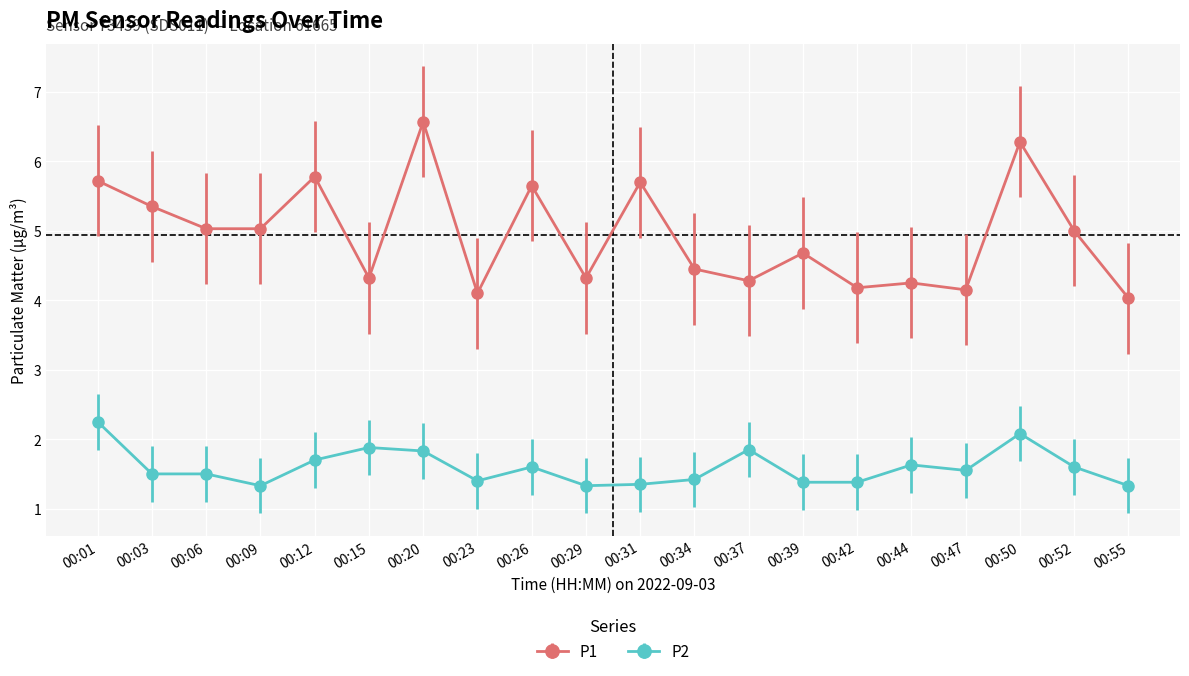

What is the sum of all P1 values?

98.9